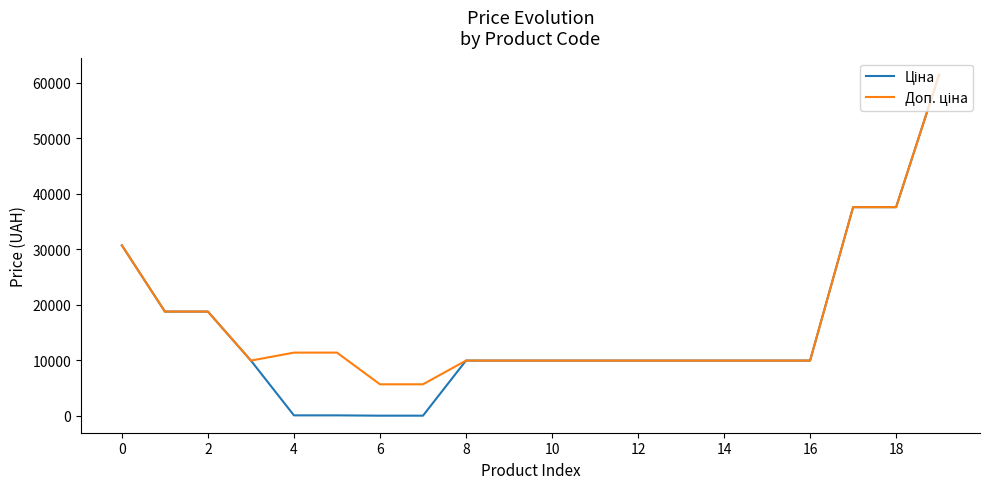

What is the greatest value displayed?

61434.3